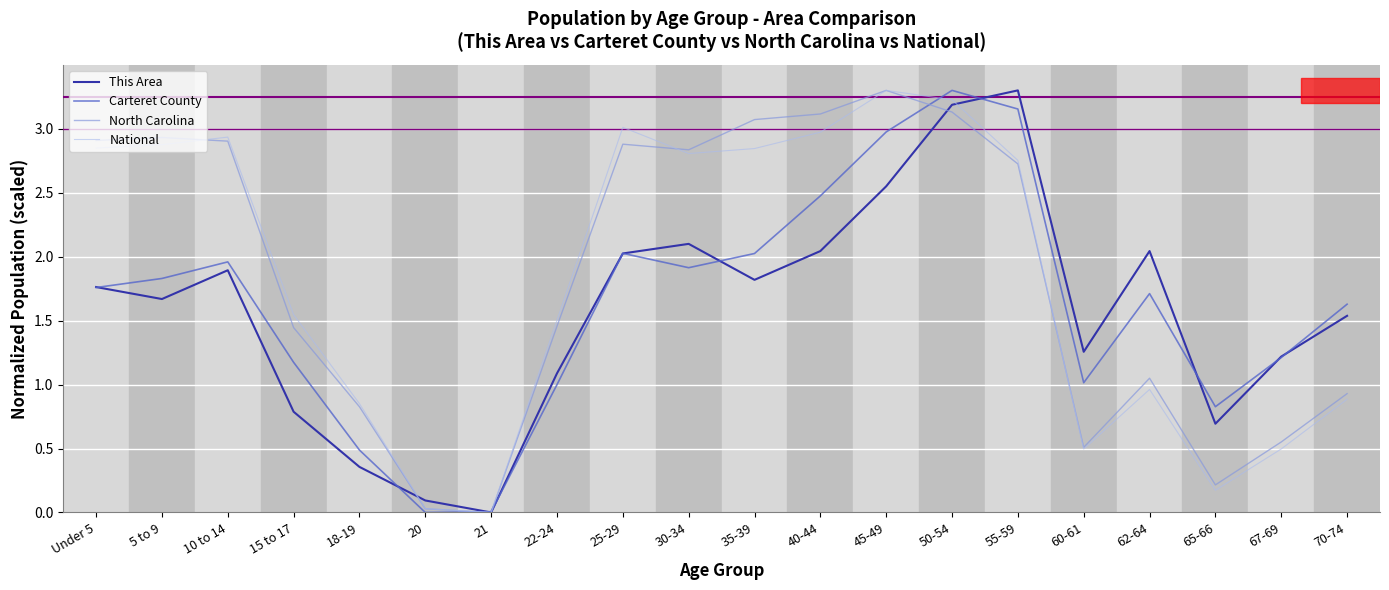

Does the chart display data point markers on the line(s)?

No